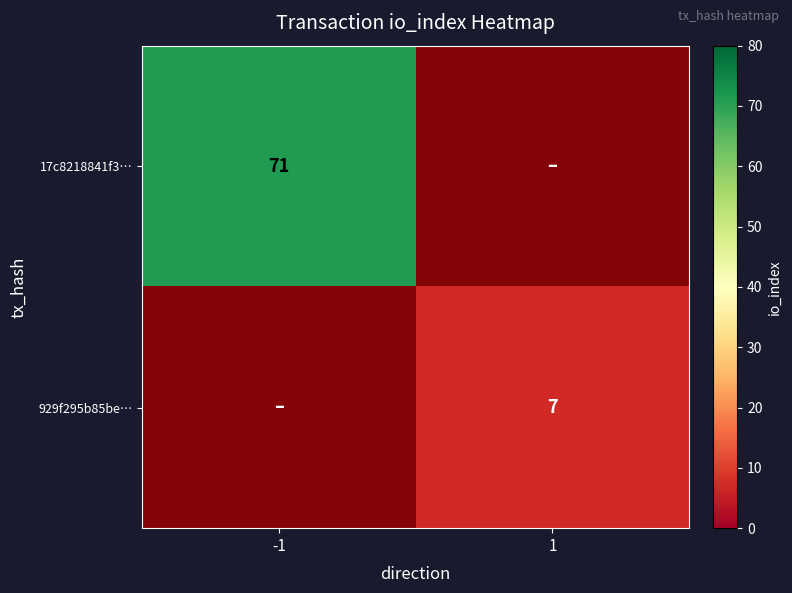

Which label corresponds to the largest value in the chart?

-1